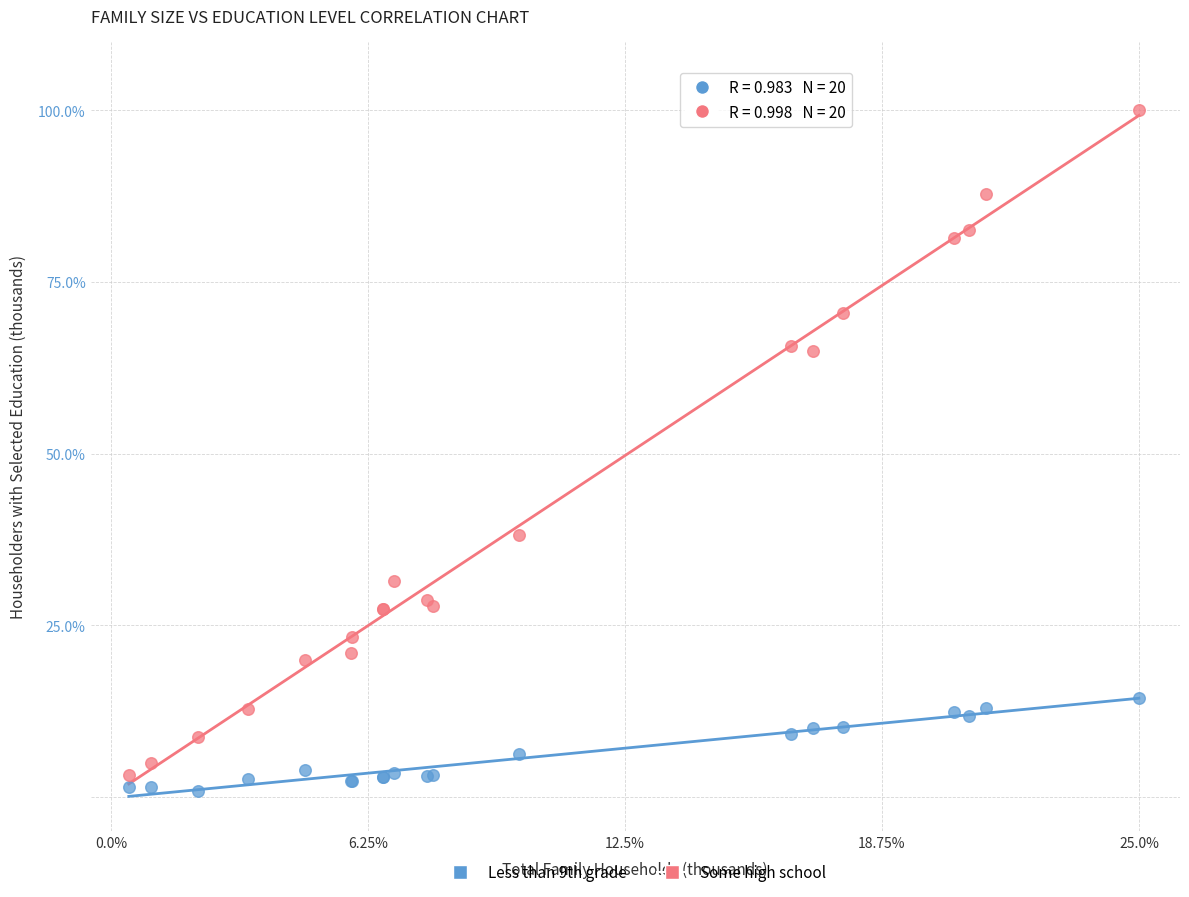

What is the X range (max minus min) for the scatter plot?

24.6